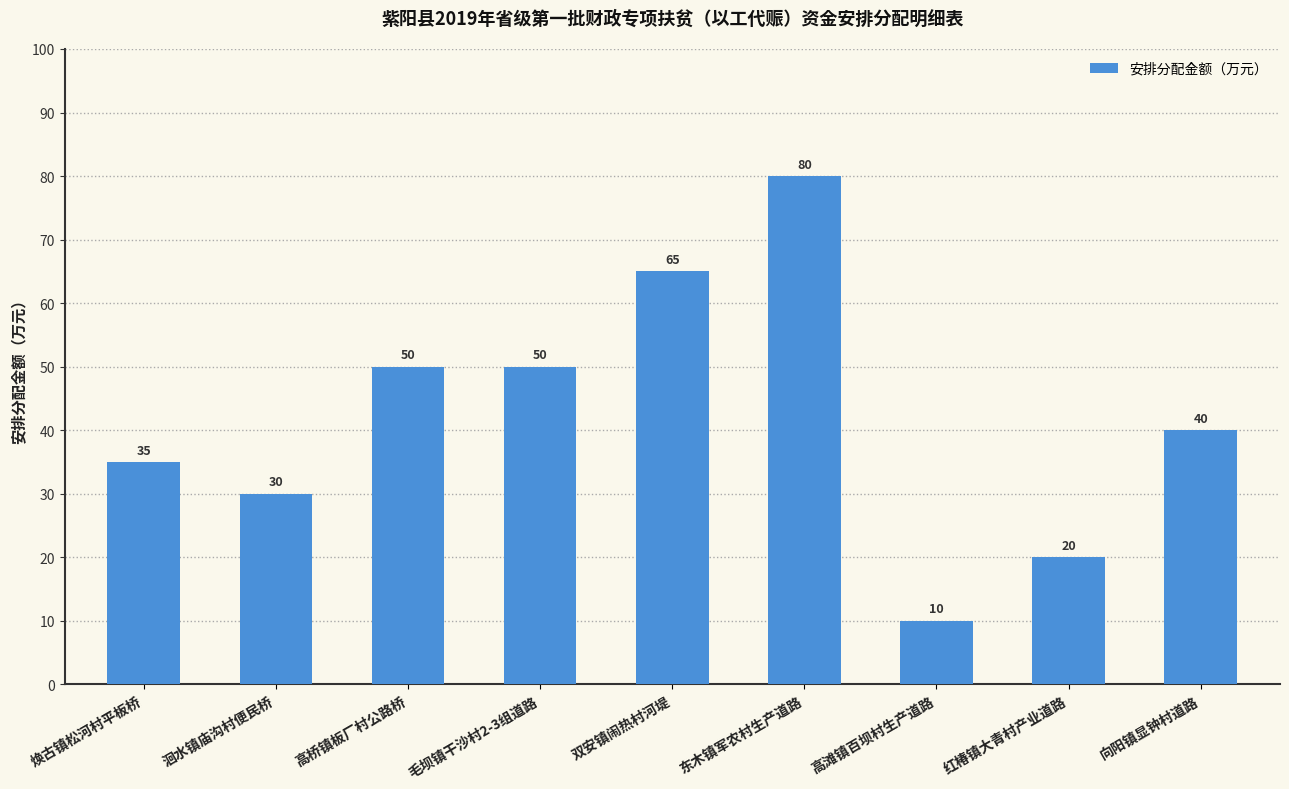

How many bars are there in total?

9